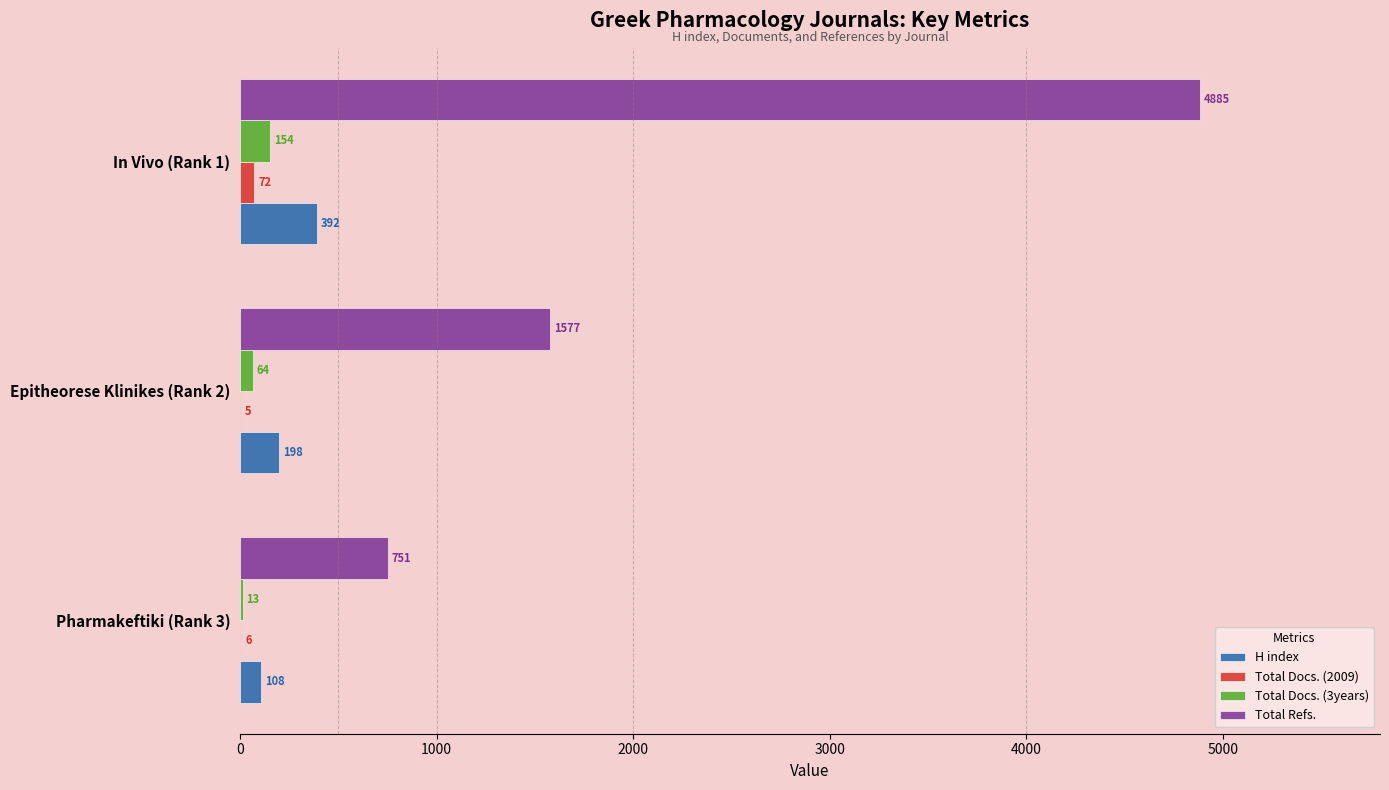

What is the sum of all Total Docs. (3years) values?

231